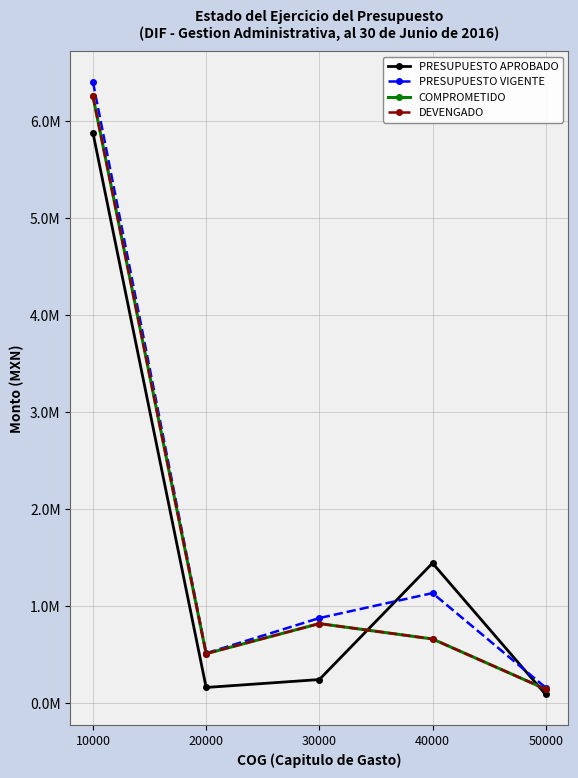

Reading right to left, what are all the values shown in this chart?

PRESUPUESTO APROBADO: 50000=86758.6	40000=1440639.9	30000=240691.4	20000=159166.8	10000=5874527.0
PRESUPUESTO VIGENTE: 50000=157628.8	40000=1131822.5	30000=874344.8	20000=512026.1	10000=6397586.5
COMPROMETIDO: 50000=142046.4	40000=658837.3	30000=817539.3	20000=507333.5	10000=6249742.9
DEVENGADO: 50000=142046.4	40000=658837.3	30000=817539.3	20000=507333.5	10000=6249742.9